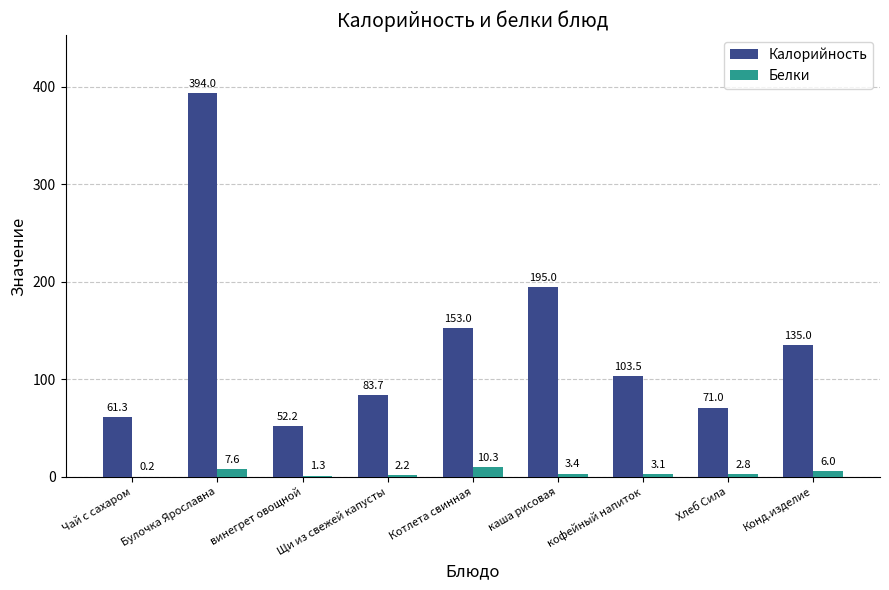

What is the sum of the Белки values at Булочка Ярославна and Чай с сахаром?

7.8